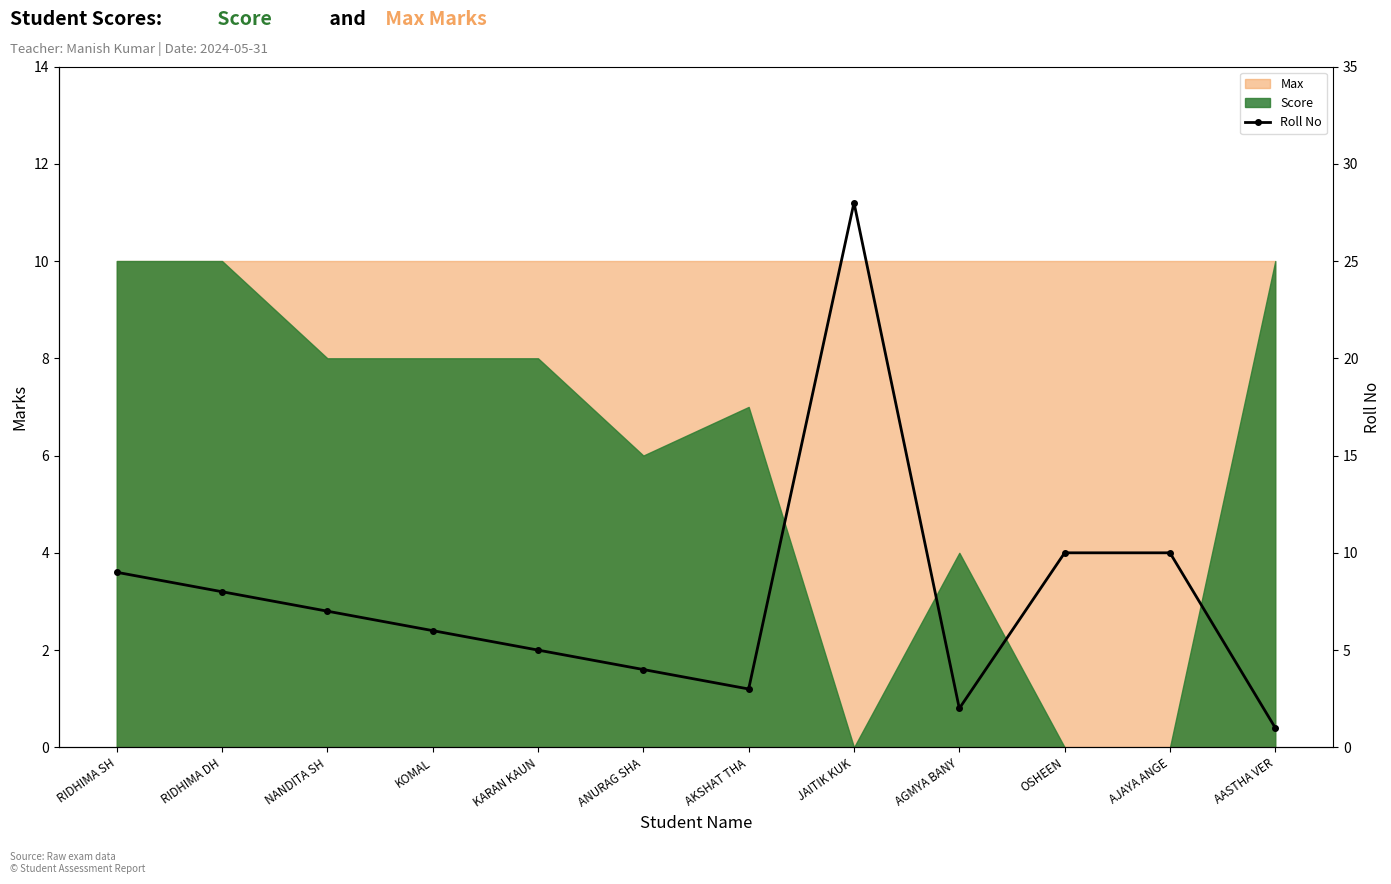

How many data points are less than 7?

6